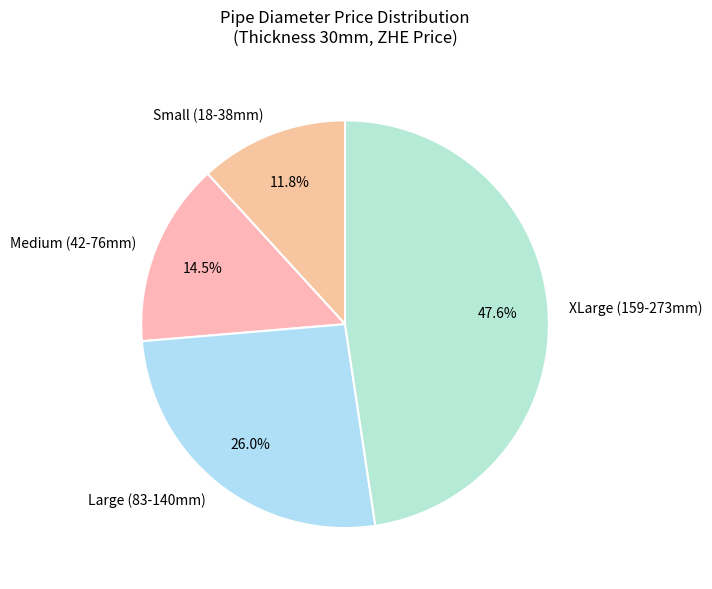

Does any single category account for the majority?

No